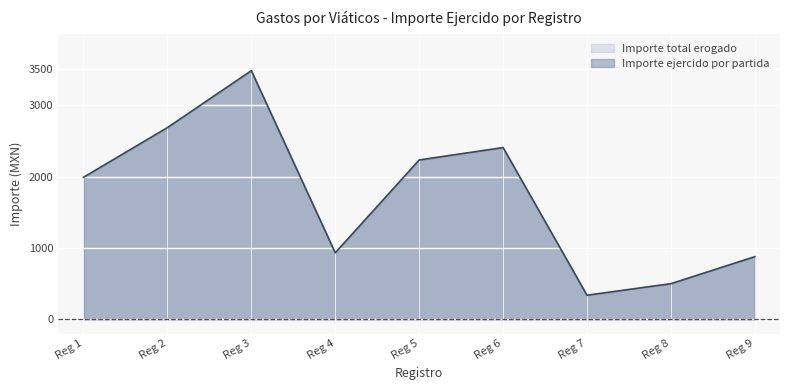

How many lines are shown in the chart?

1